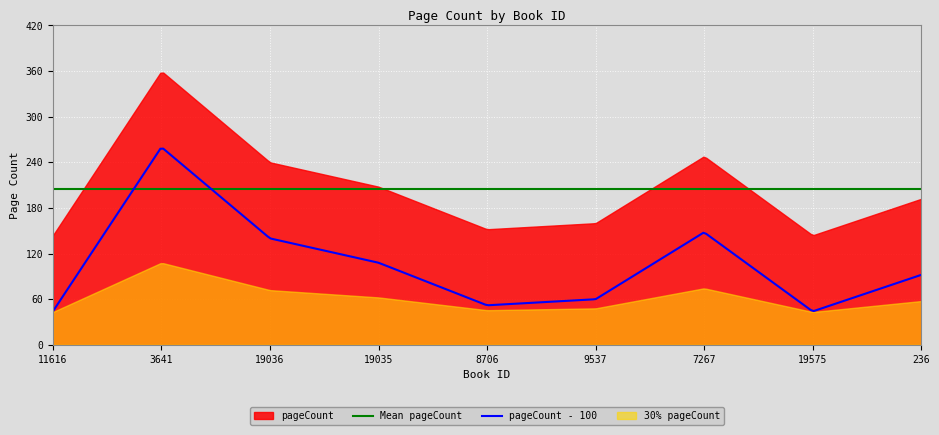

What is the average value?

205